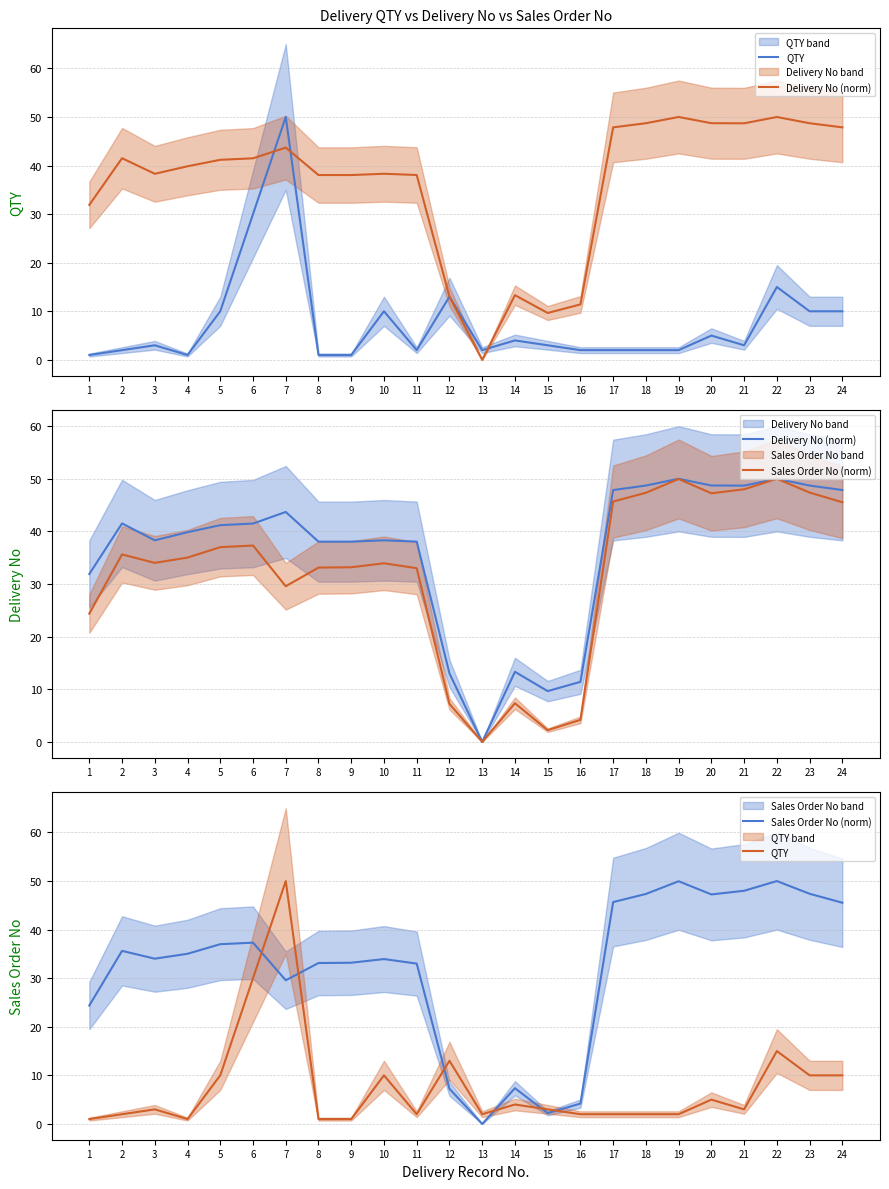

At which category is the sum across all series the highest?

7